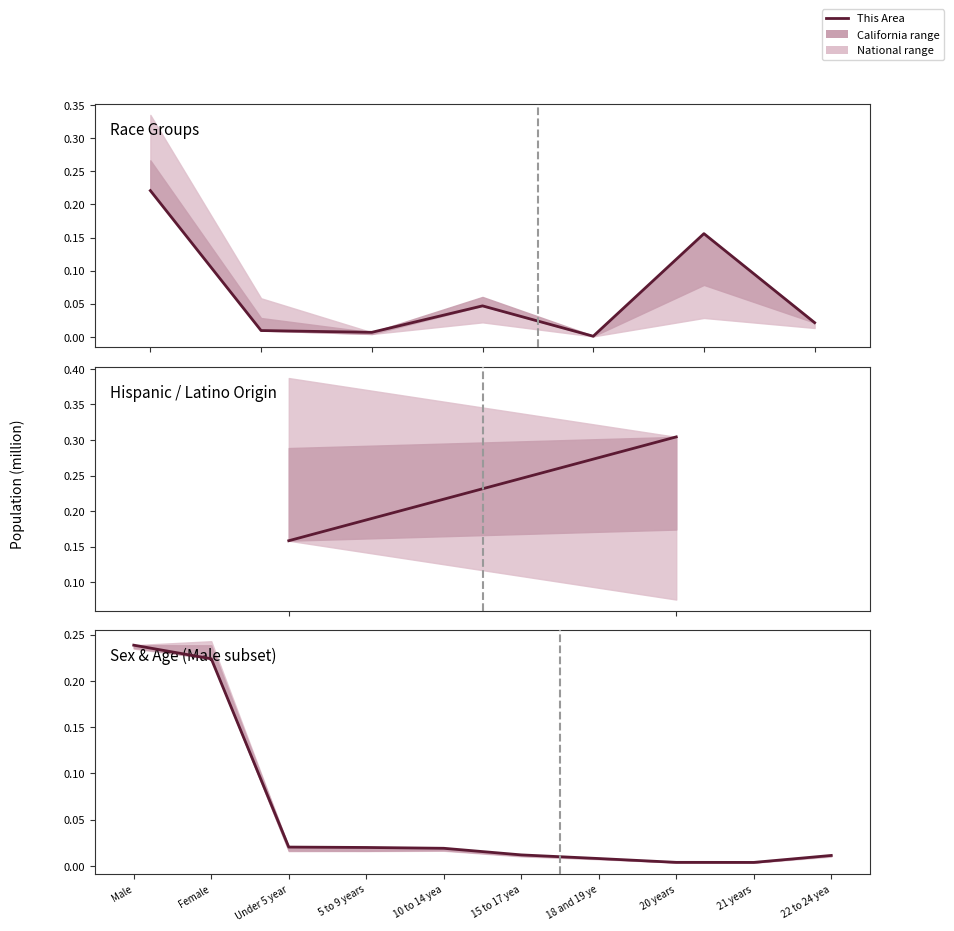

The chart shows a value of 0.0 at Under 5 year. True or false?

False